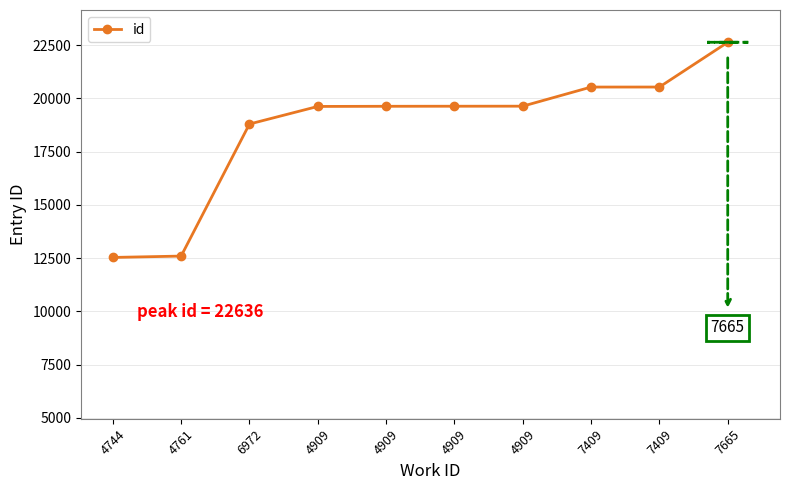

List the labels in order of value, largest first.

7665, 7409, 7409, 4909, 4909, 4909, 4909, 6972, 4761, 4744